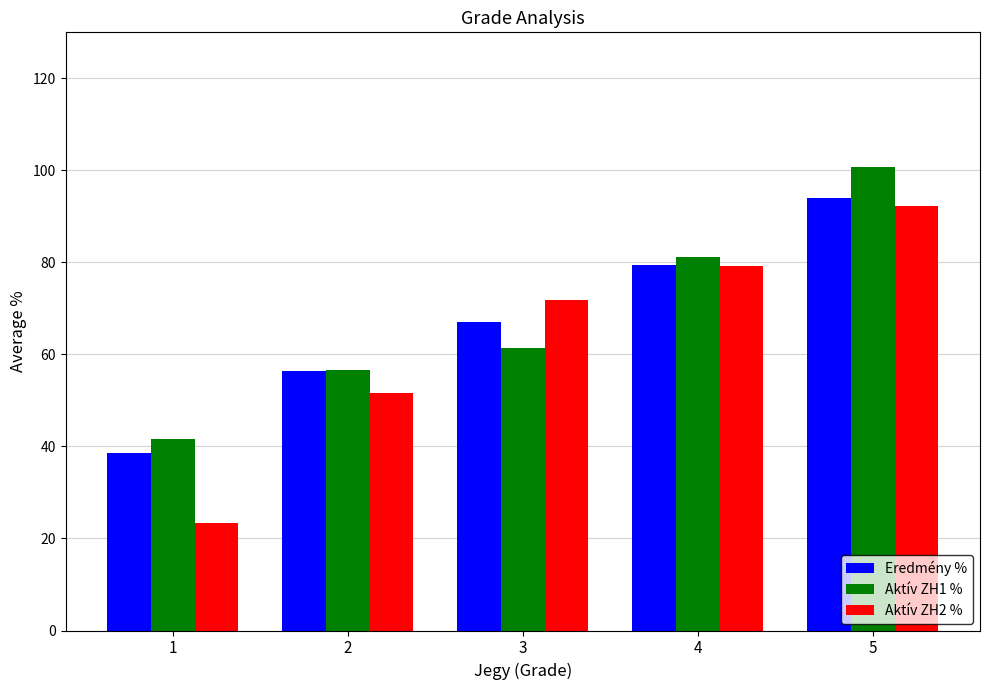

List the labels in order of Aktív ZH2 % value, largest first.

5, 4, 3, 2, 1